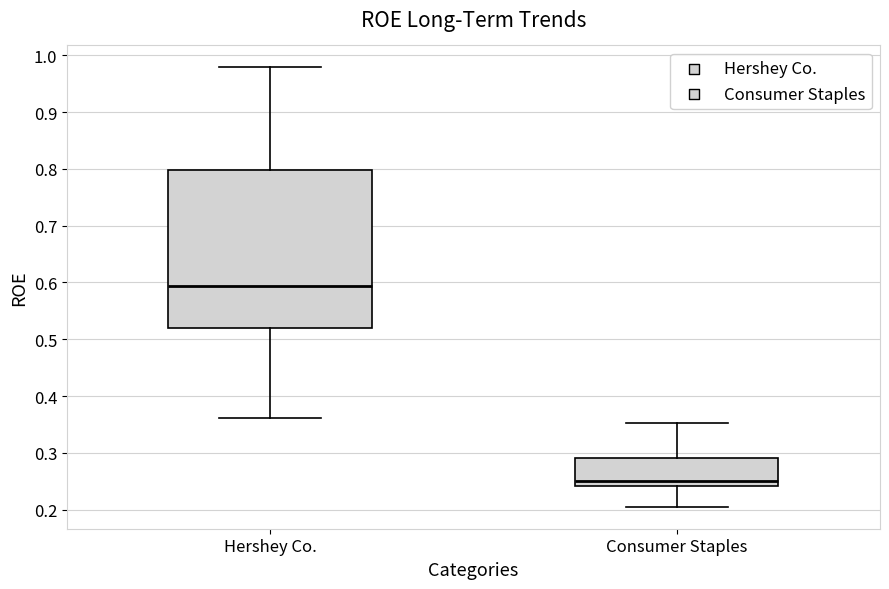

Where does the upper whisker of the box for Hershey Co. end on the y-axis? The values are not printed on the chart, so give them approximately, as read against the axis.

0.98